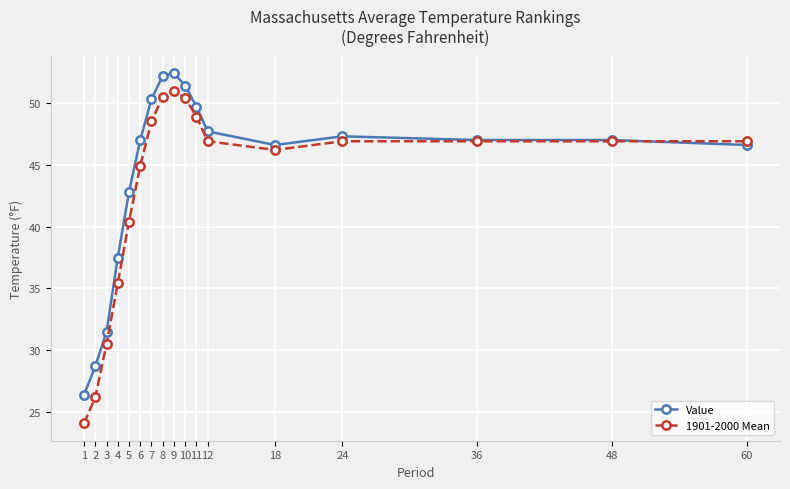

Rank the series at 1 from lowest to highest value.

1901-2000 Mean, Value